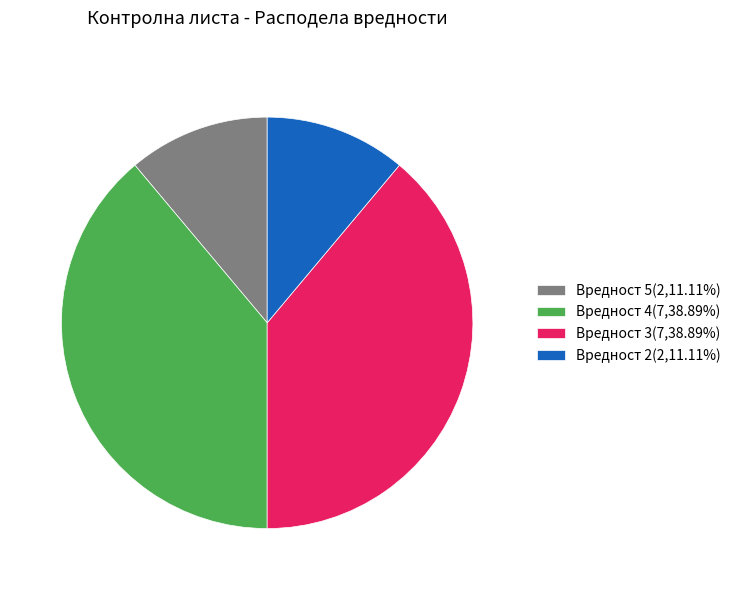

Does any single category account for the majority?

No